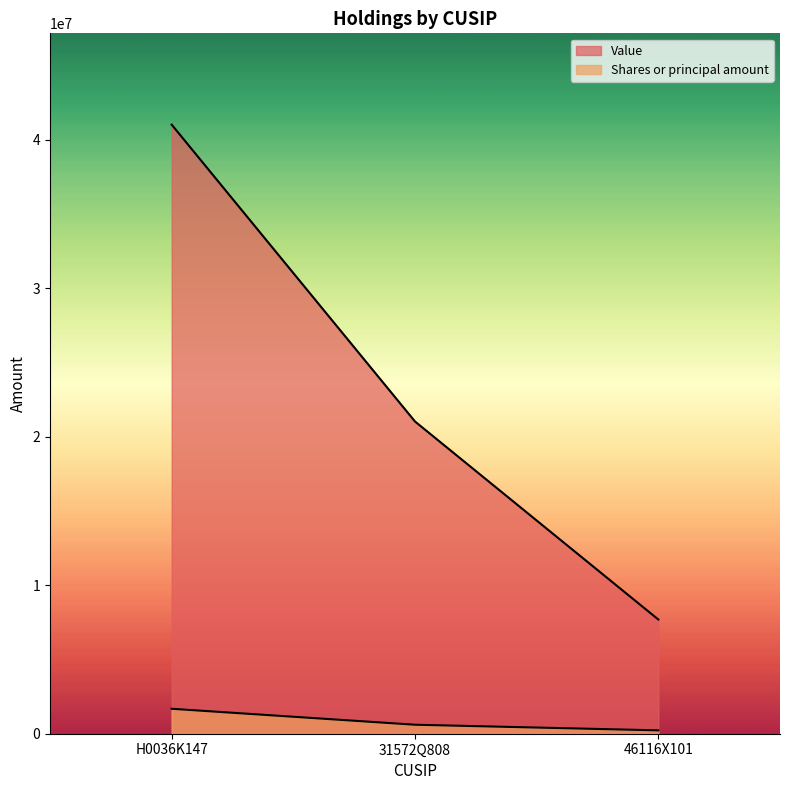

At which category does the chart reach its peak across all series?

H0036K147